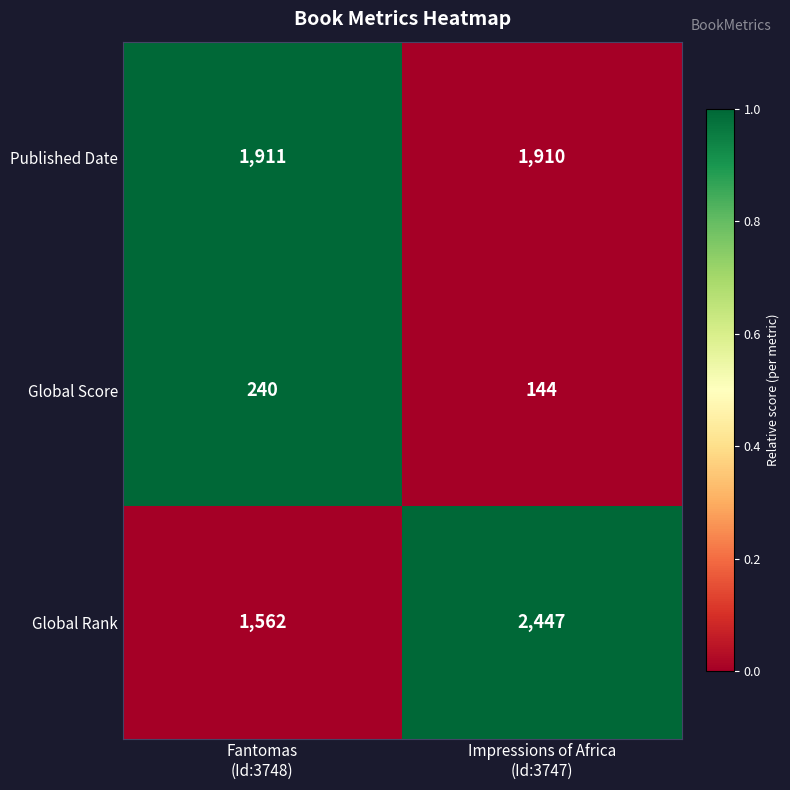

At Fantomas
(Id:3748), list the series in order from smallest to largest.

Global Score, Global Rank, Published Date